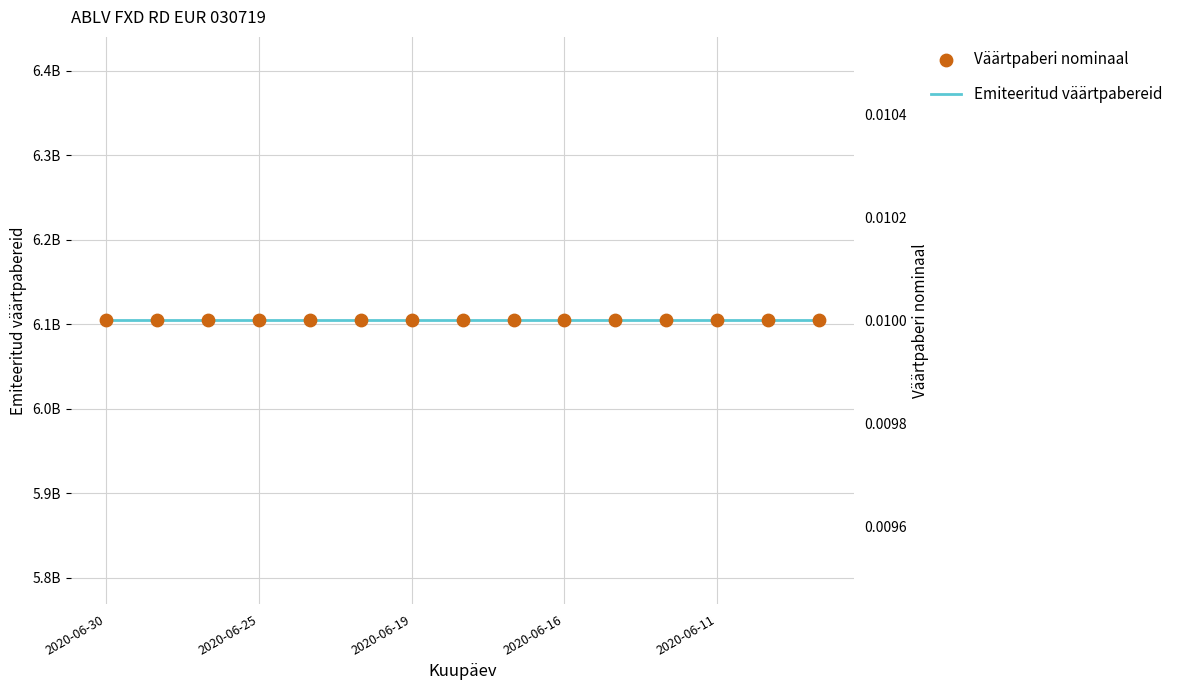

Which series reaches the maximum Y coordinate?

Emiteeritud väärtpabereid